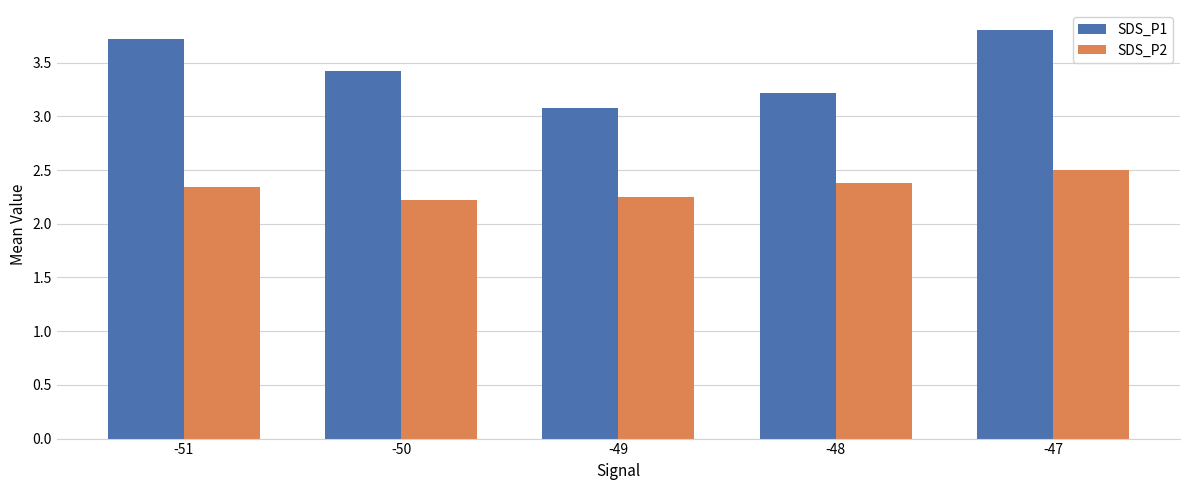

Is it true that SDS_P2 equals 2.5 at -47?

True